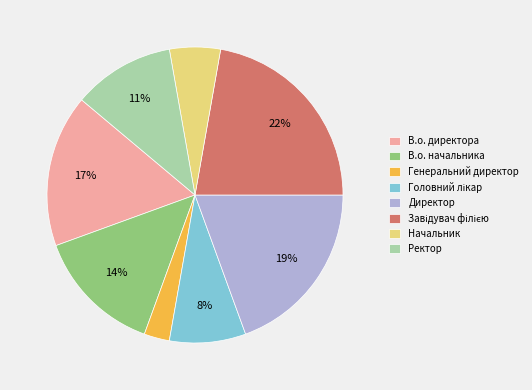

To the nearest percent, what percentage of the pie is Генеральний директор?

3%